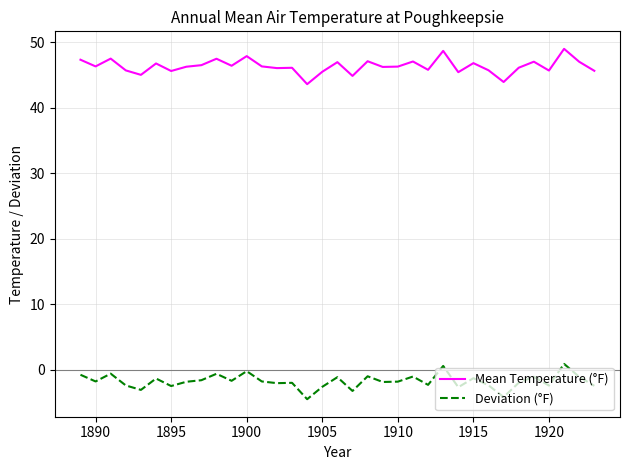

What is the maximum value shown in the chart?

49.0